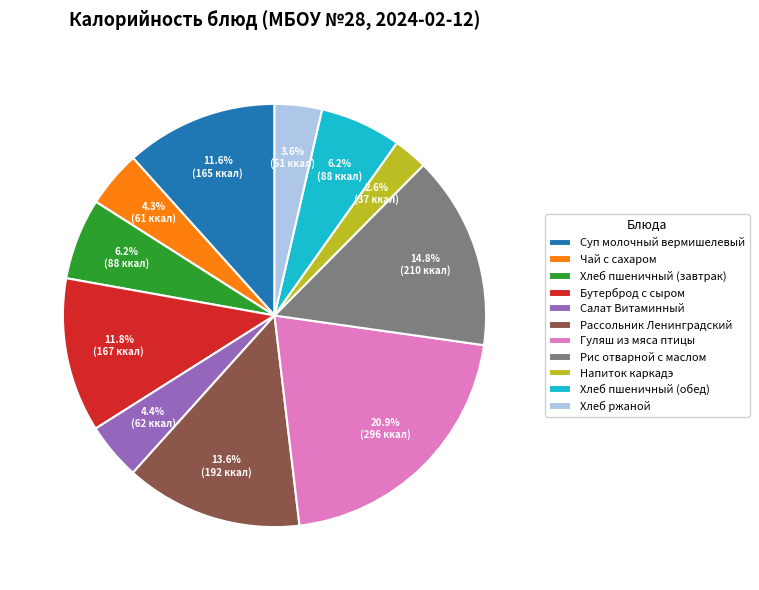

What is the largest slice in the pie chart?

Гуляш из мяса птицы